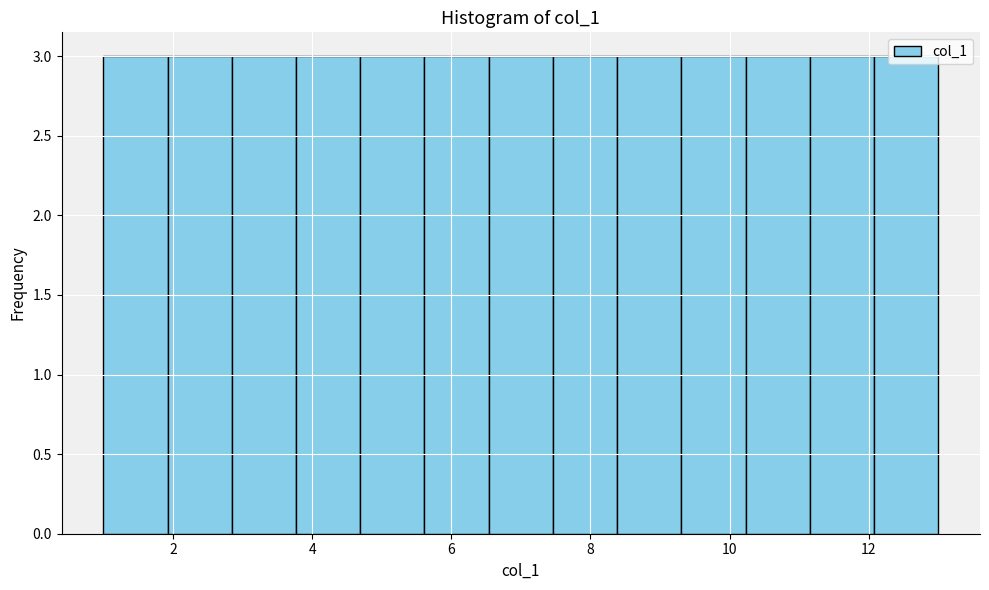

How tall is the bar that spans 11.2 to 12.0 on the x-axis? Neither the bar edges nor the heights are printed on the chart, so give them approximately, as read against the axes.

3